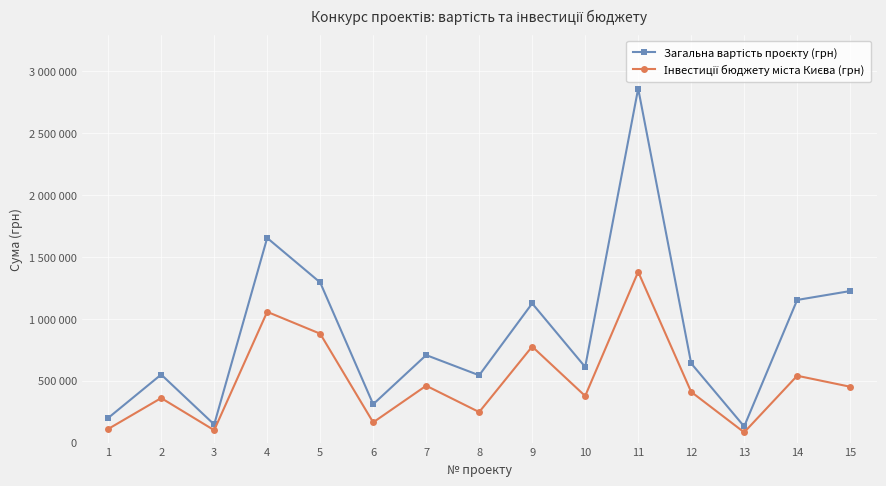

Is this an area chart (filled region under the line)?

No